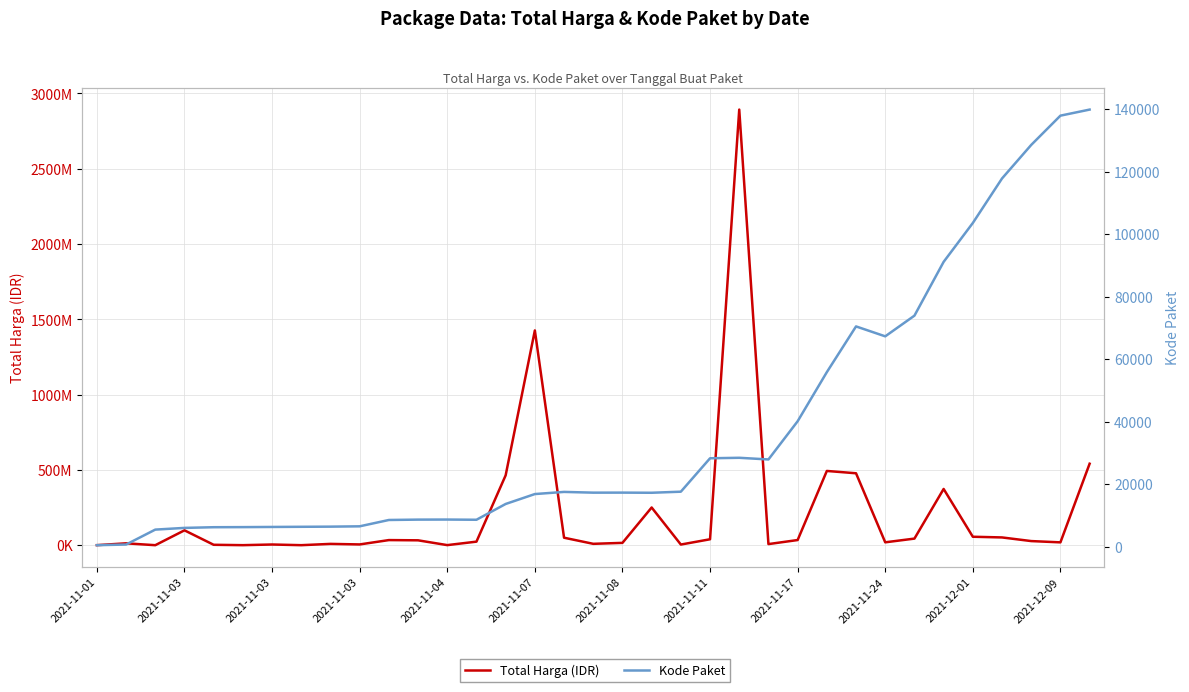

At 2021-12-09, list the series in order from largest to smallest.

Total Harga (IDR), Kode Paket